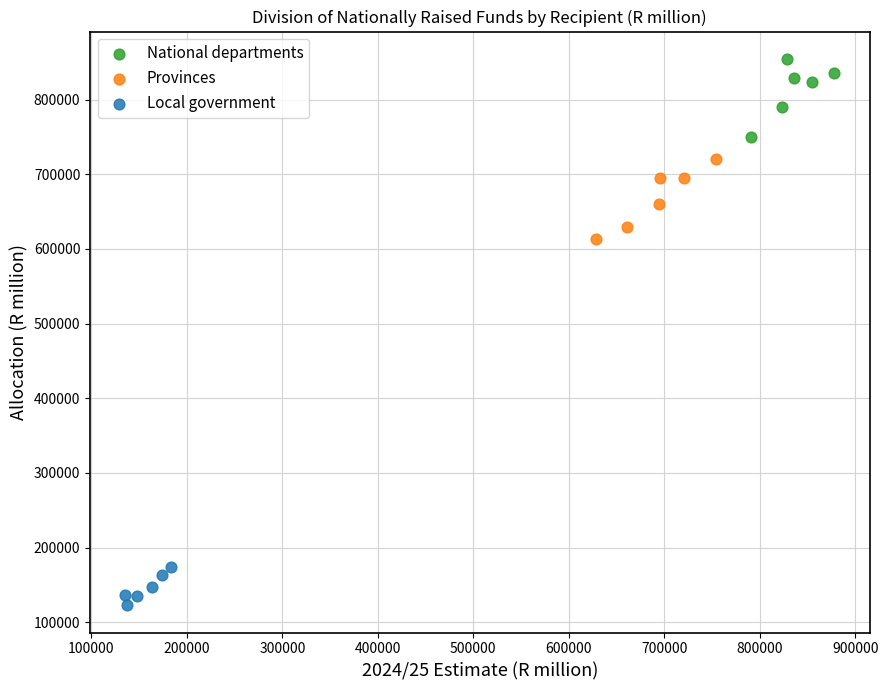

Which series reaches the minimum Y coordinate?

Local government